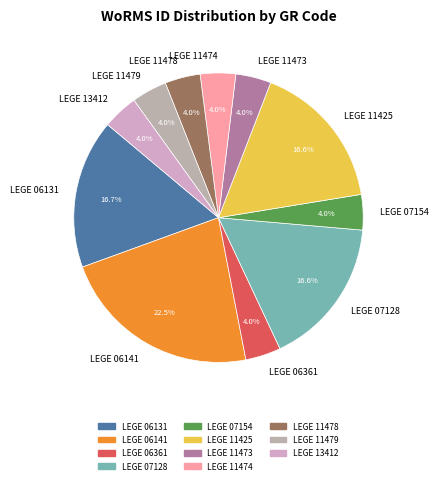

Is LEGE 11473 the majority of the pie?

No